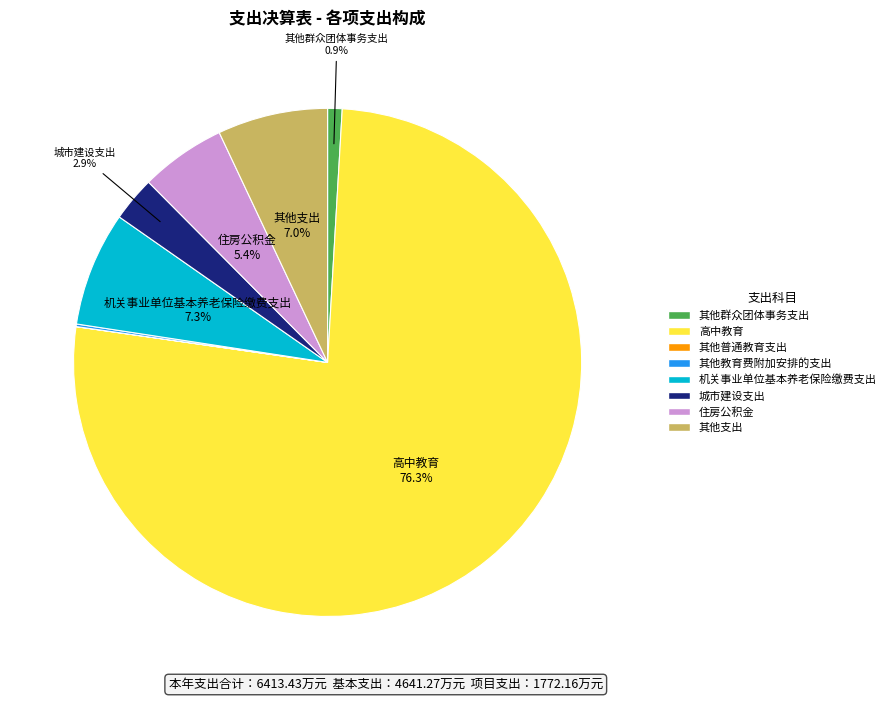

To the nearest percent, what percentage of the pie is 高中教育?

76%